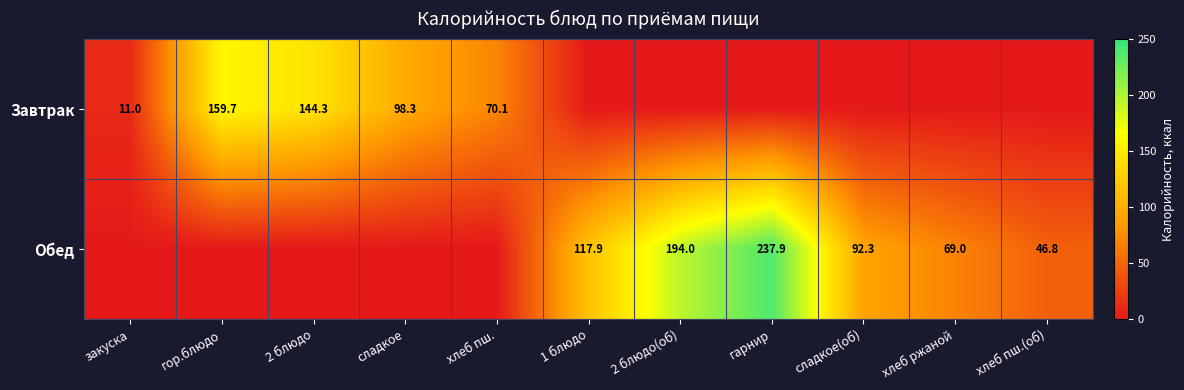

Is it true that Обед equals 69.0 at хлеб ржаной?

True